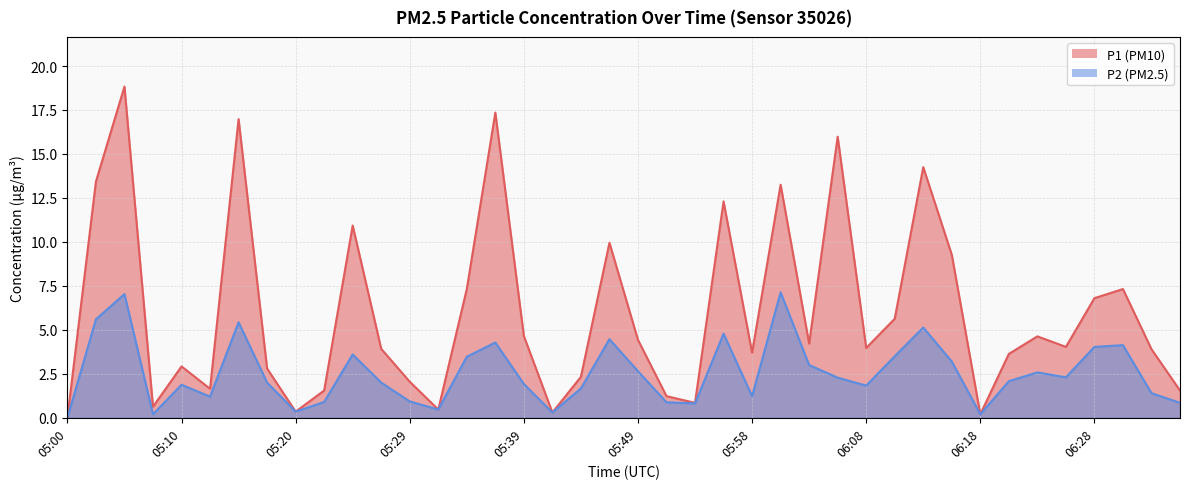

What is the label of the 7th point from the right?

06:20